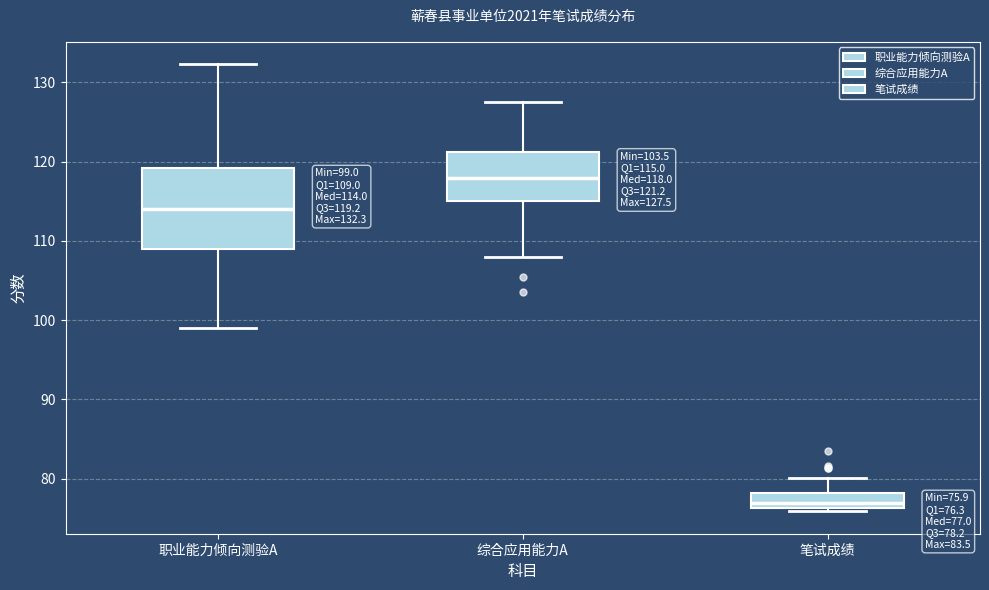

Which box has the highest median line?

综合应用能力A